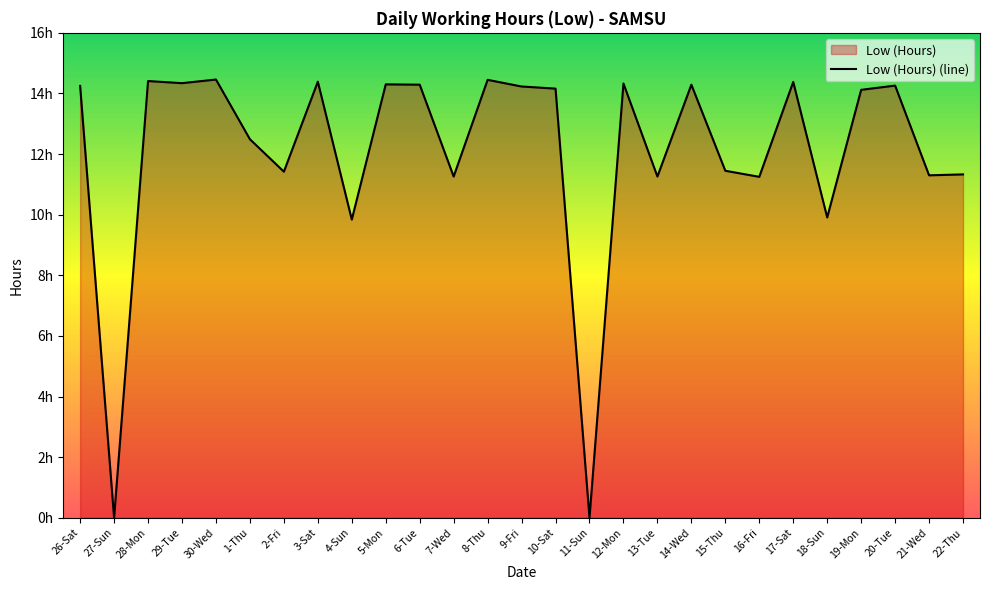

The value at 27-Sun is -7.1. True or false?

False